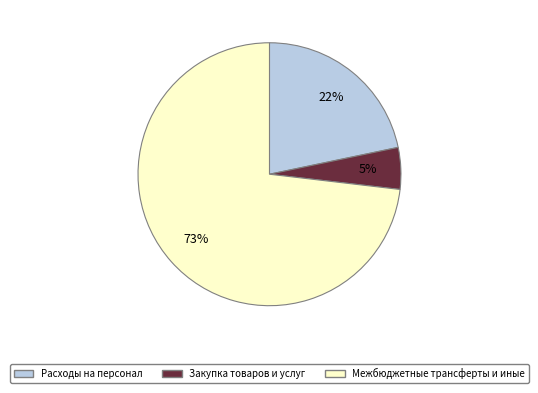

Is it true that Расходы на персонал is 12% of the pie?

False